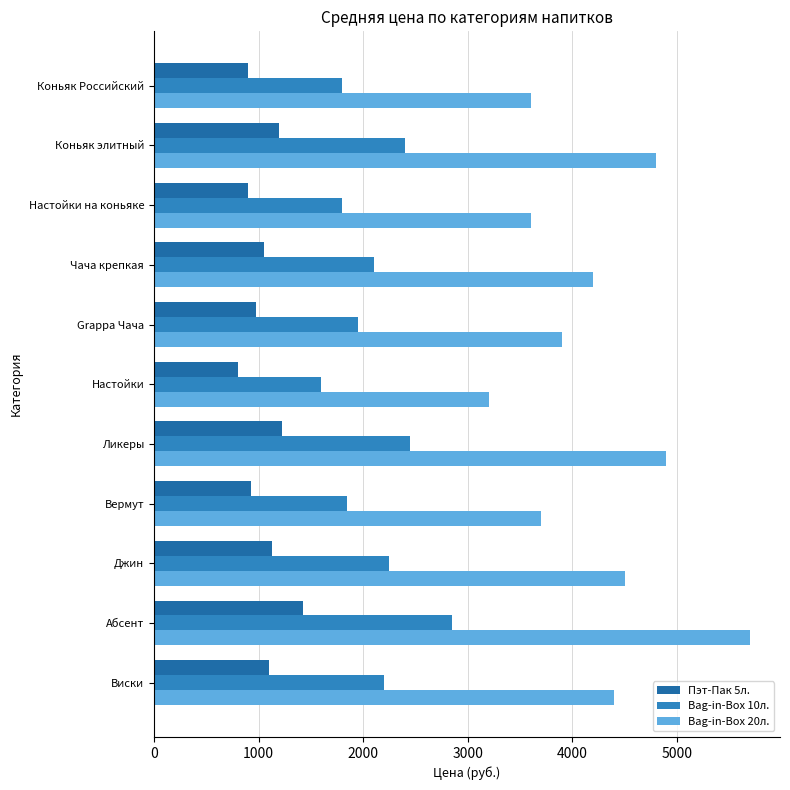

What is the sum of all Bag-in-Box 20л. values?

46500